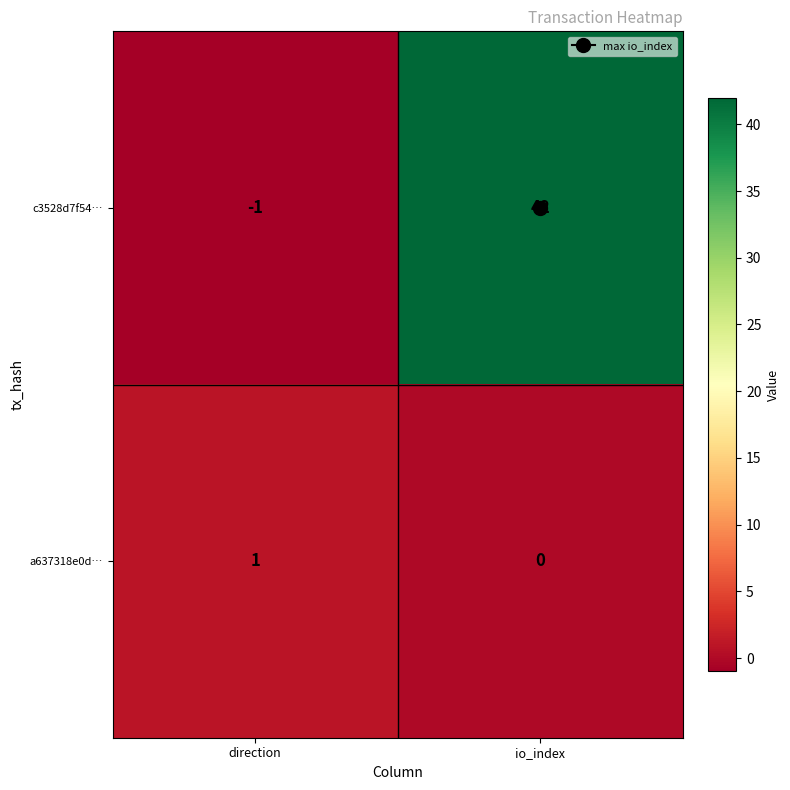

At which label is c3528d7f54… closest to 20?

direction